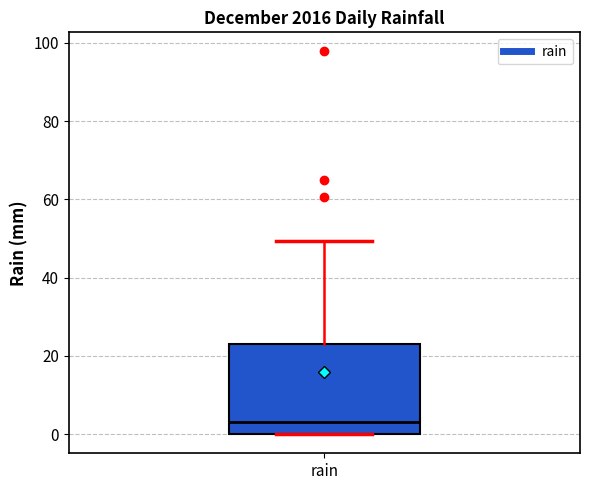

Read this box plot against the y-axis: the position of the median line, the range covered by the box, and the ends of both whiskers. The values are not printed on the chart, so give them approximately, as read against the axis.

median 4, box 0 to 24, whiskers 0 to 50